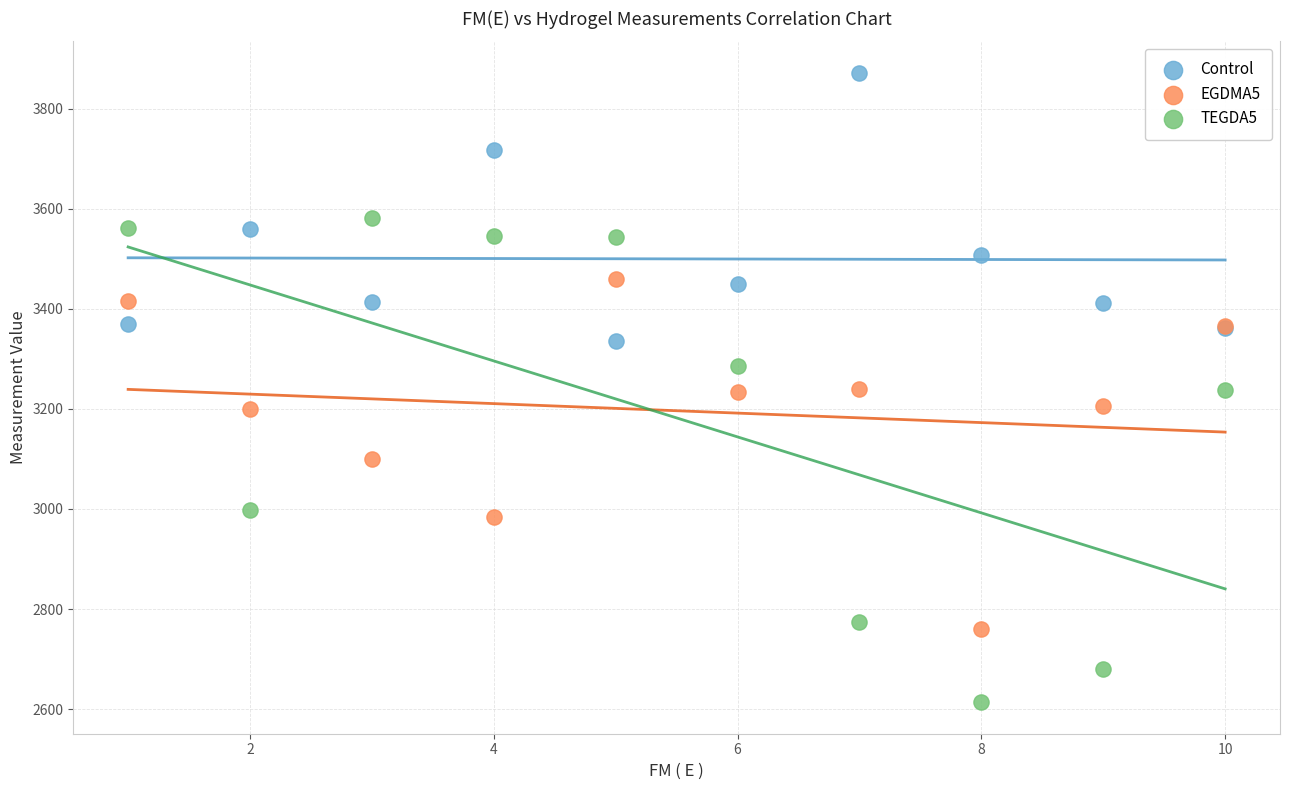

Which series contains the lowest Y value?

TEGDA5